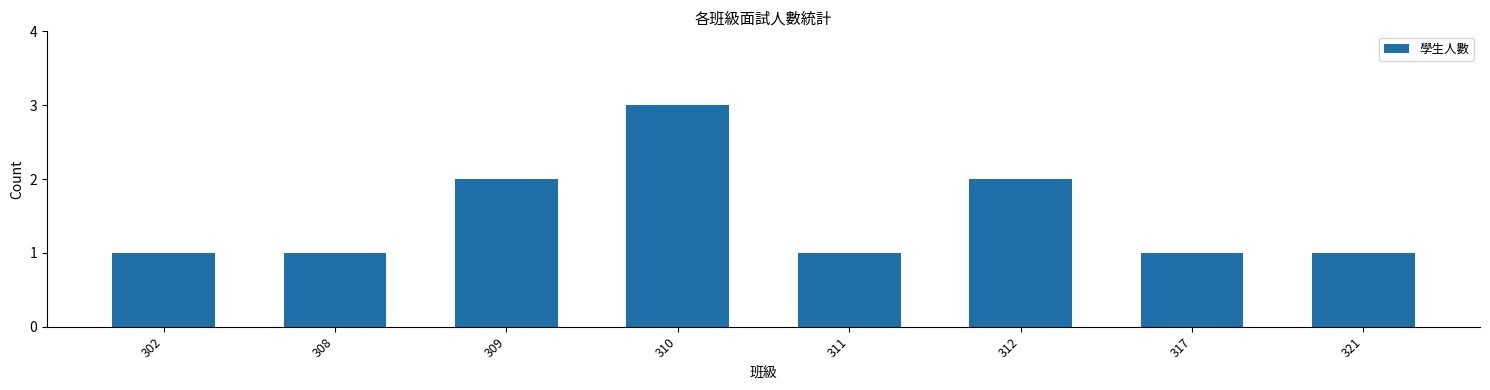

Reading right to left, what are all the values shown in this chart?

1	1	2	1	3	2	1	1